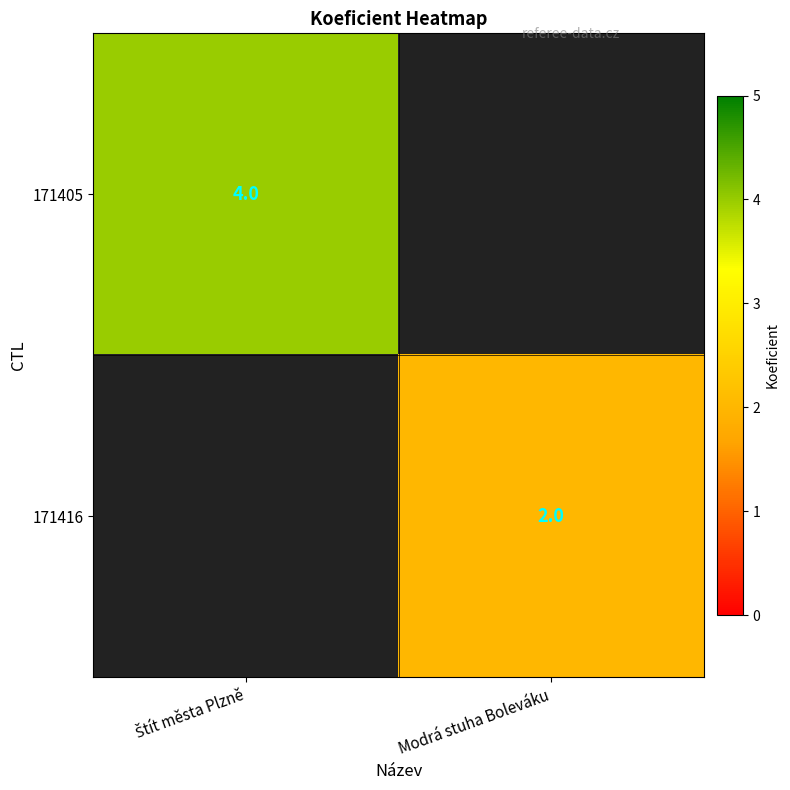

Is it true that 171416 equals 2 at Modrá stuha Boleváku?

True